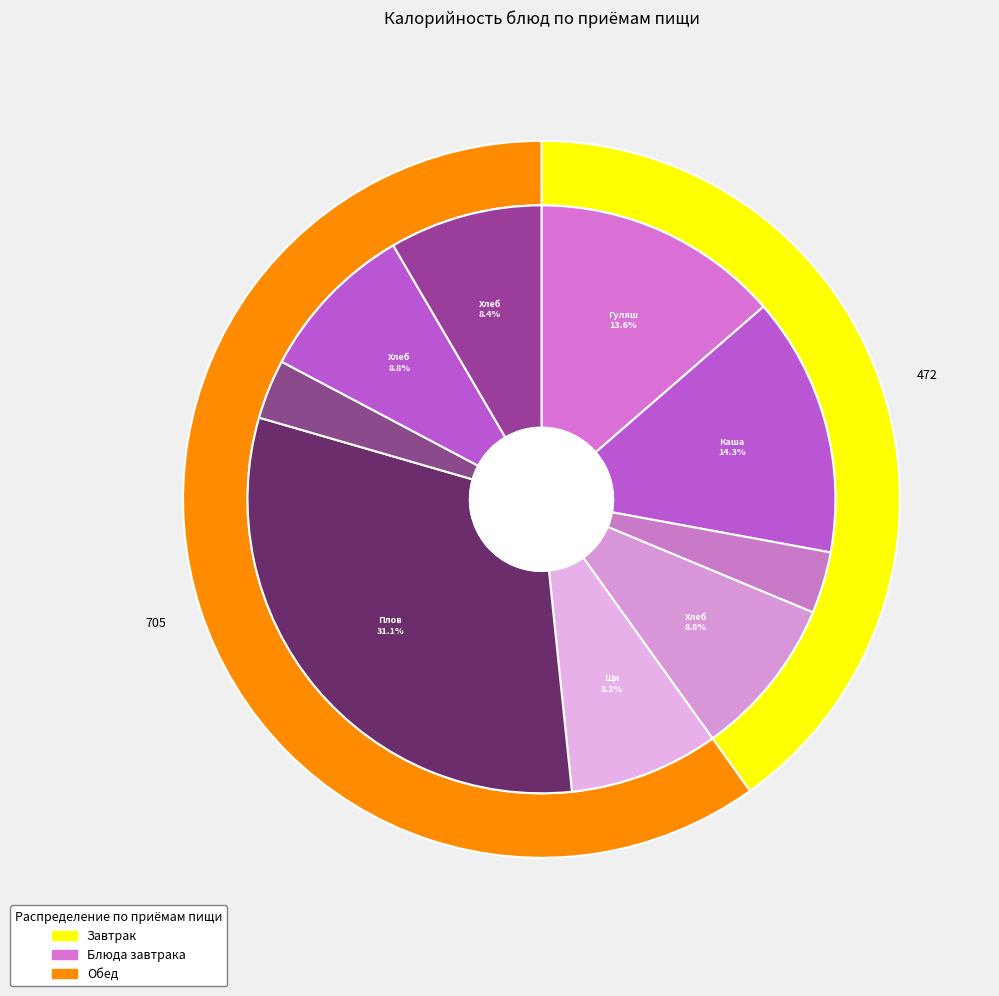

Is there any slice that represents more than half of the pie?

No